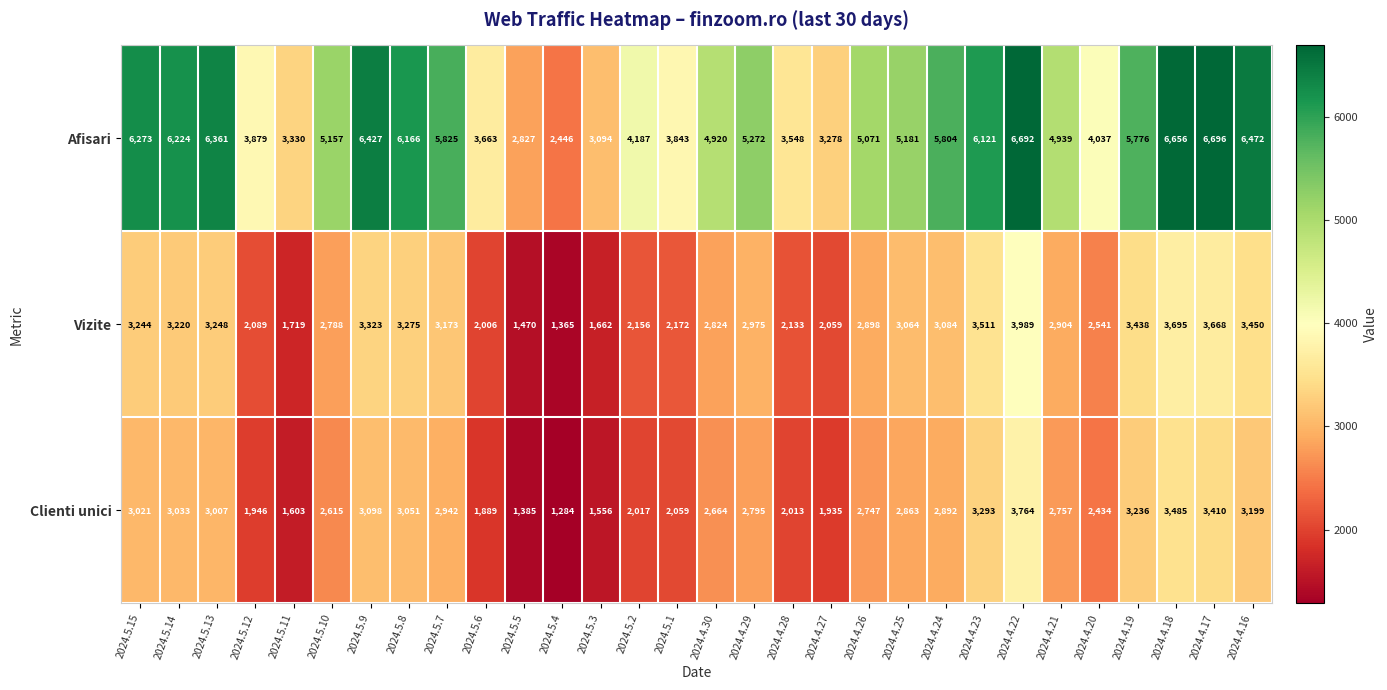

True or false: Afisari has a value of 5071 at 2024.4.26.

True